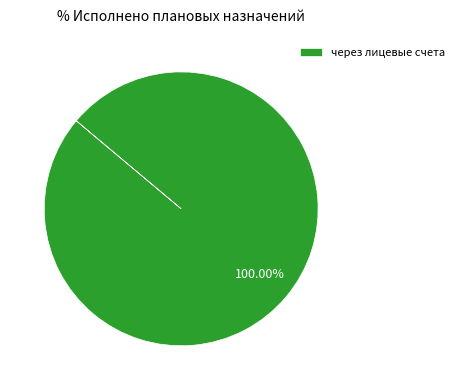

Does через лицевые счета represent more than half of the total?

Yes